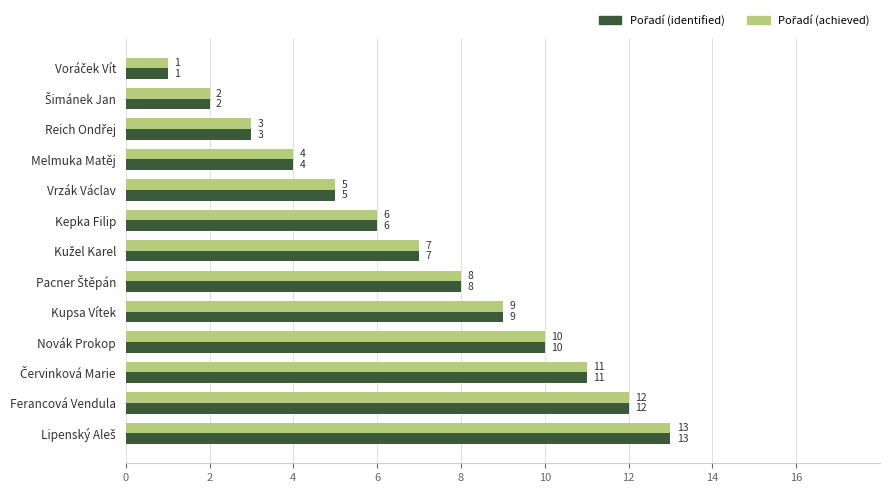

What is the total value across all series at Kepka Filip?

12